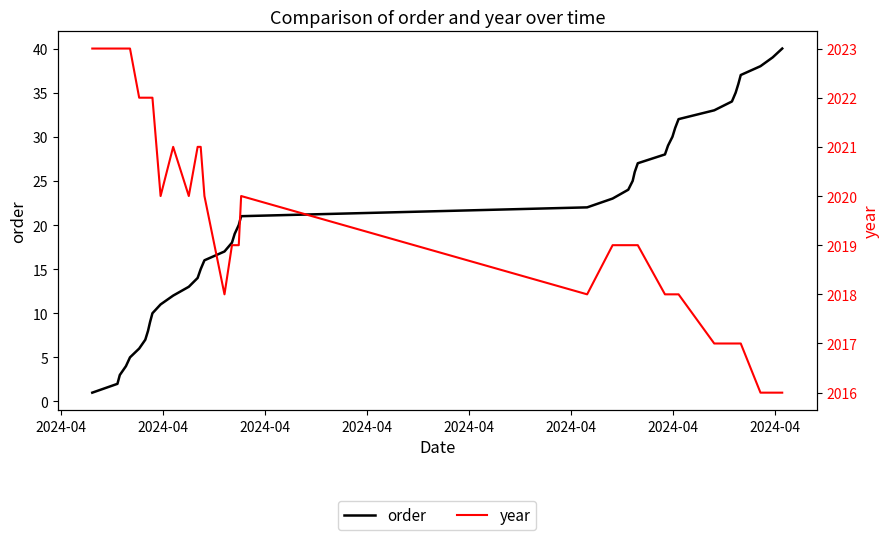

True or false: order has a value of 3 at 2024-04.

False